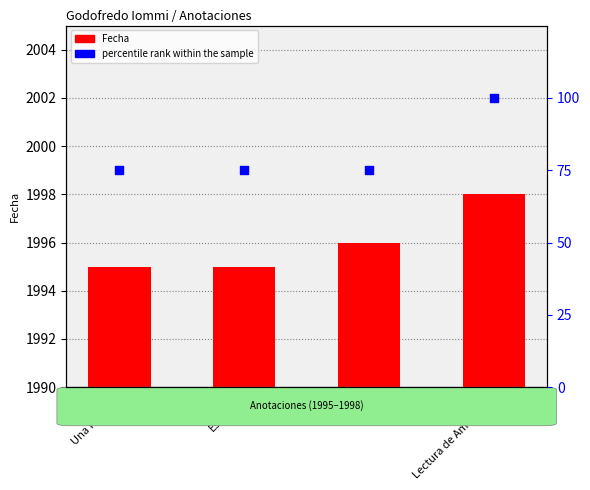

Which series has the widest spread of Y values?

percentile rank within the sample